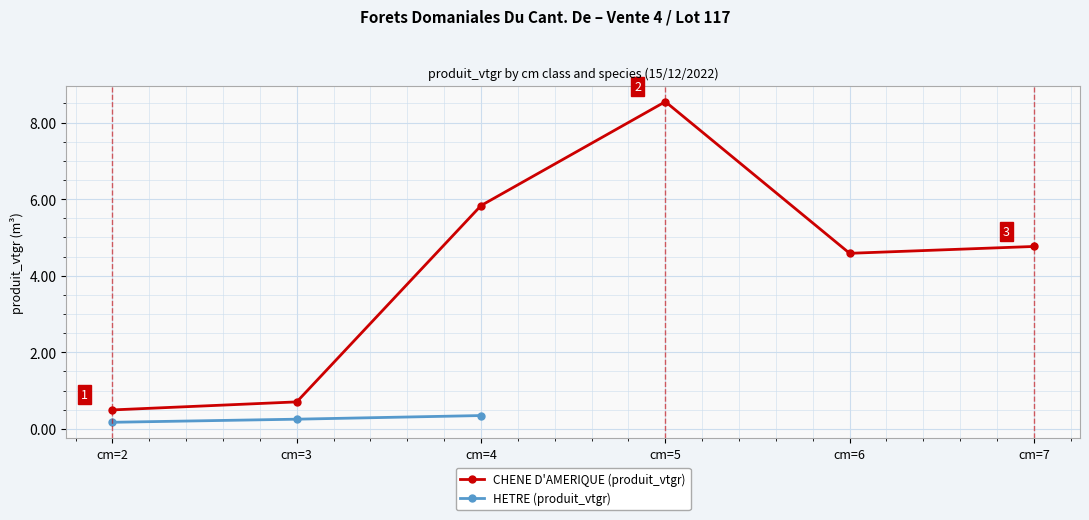

Between cm=4 and cm=3, which is larger?

cm=4